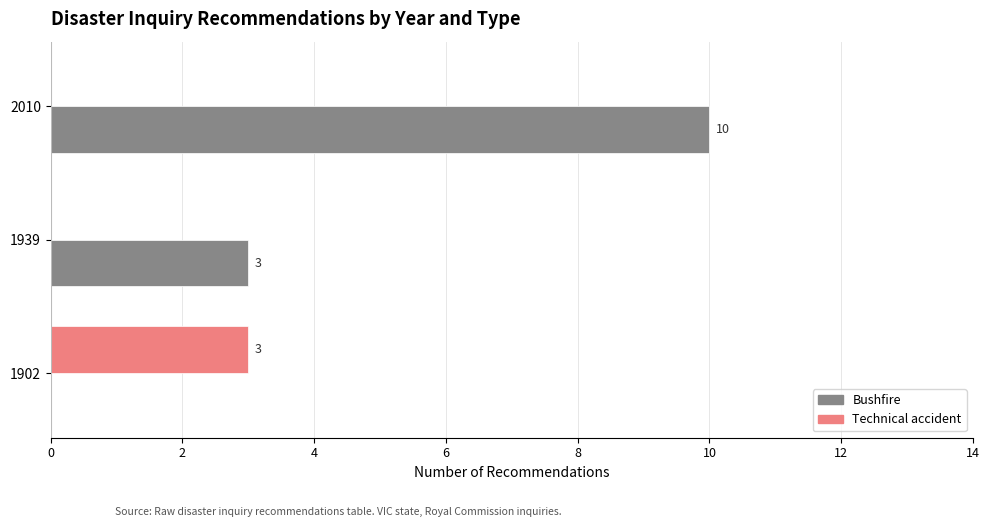

What is the sum of the Technical accident values at 1939 and 1902?

3